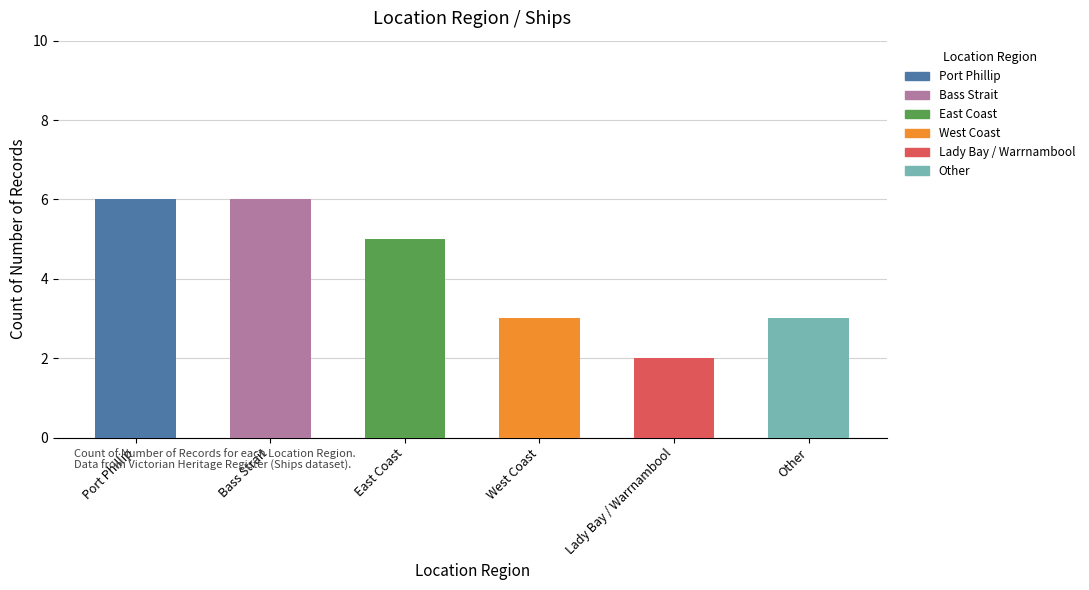

Which label corresponds to the smallest value in the chart?

Lady Bay / Warrnambool